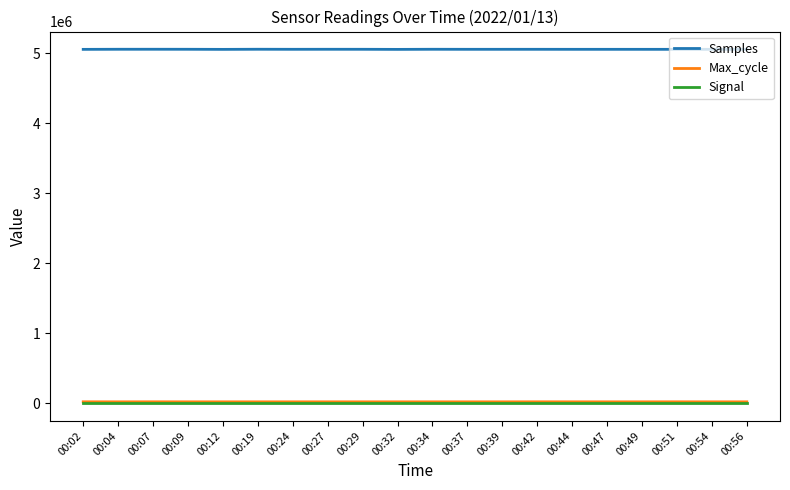

Which series has the largest total across all categories?

Samples